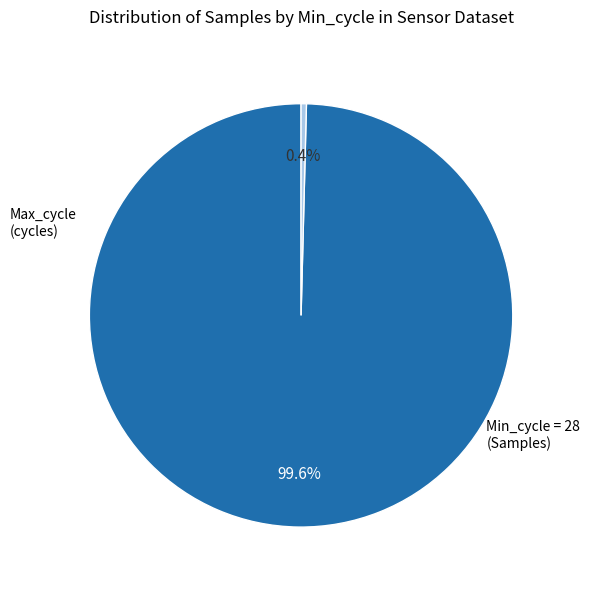

Is there any slice that represents more than half of the pie?

Yes